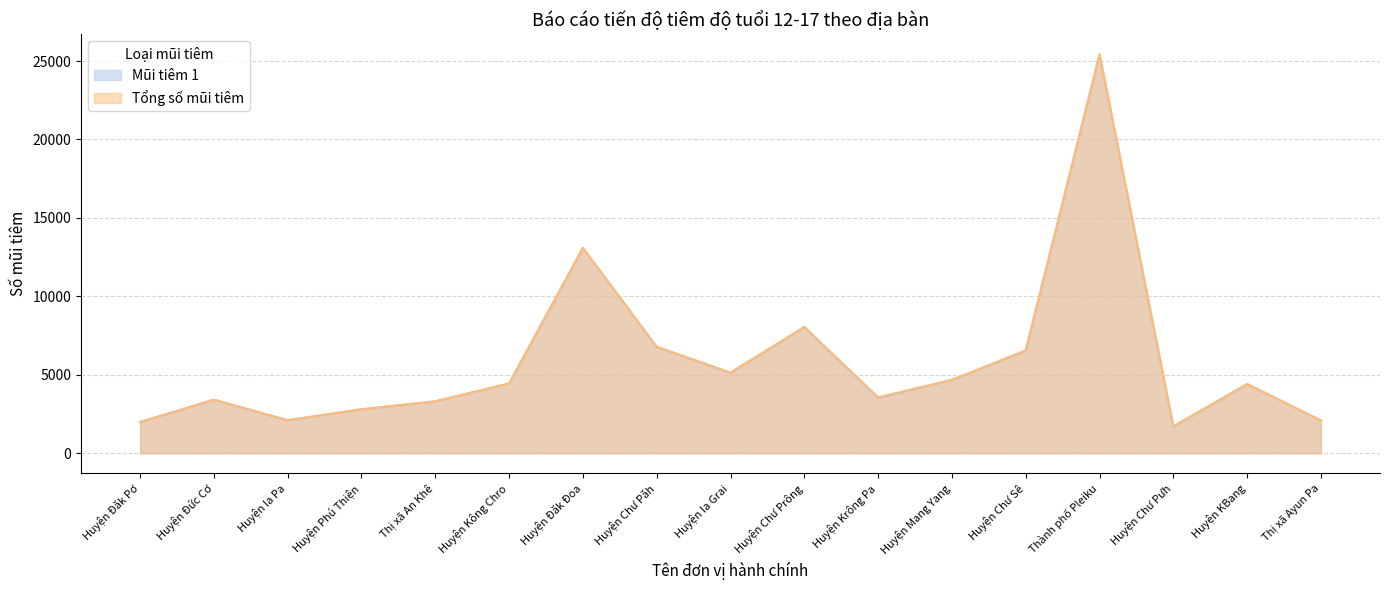

What value does the Tổng số mũi tiêm series have at Huyện Chư Pưh?

1717